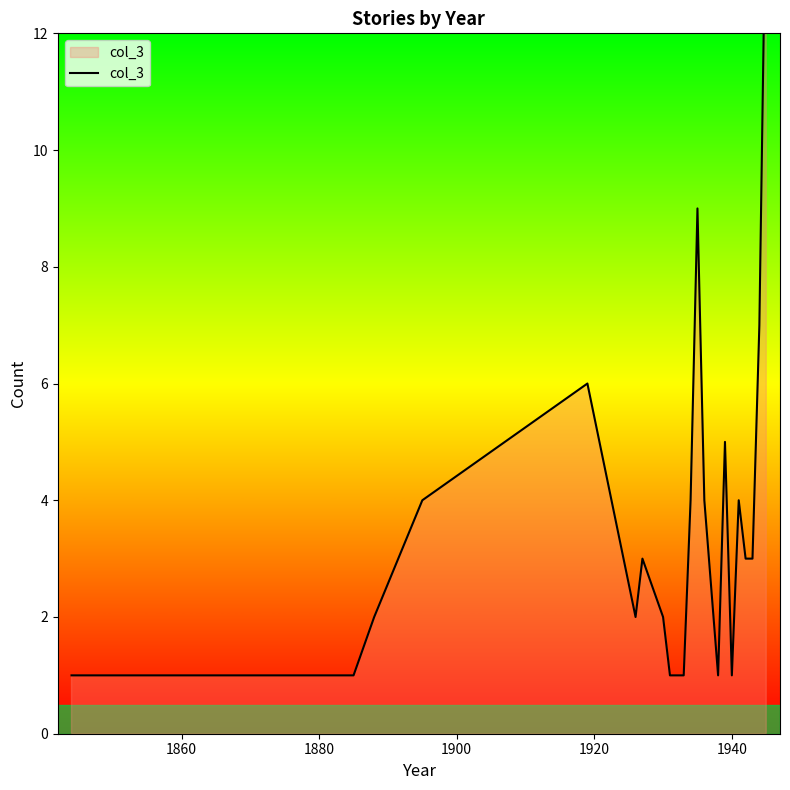

How many interior local peaks (higher than both neighbors) does the data have?

5